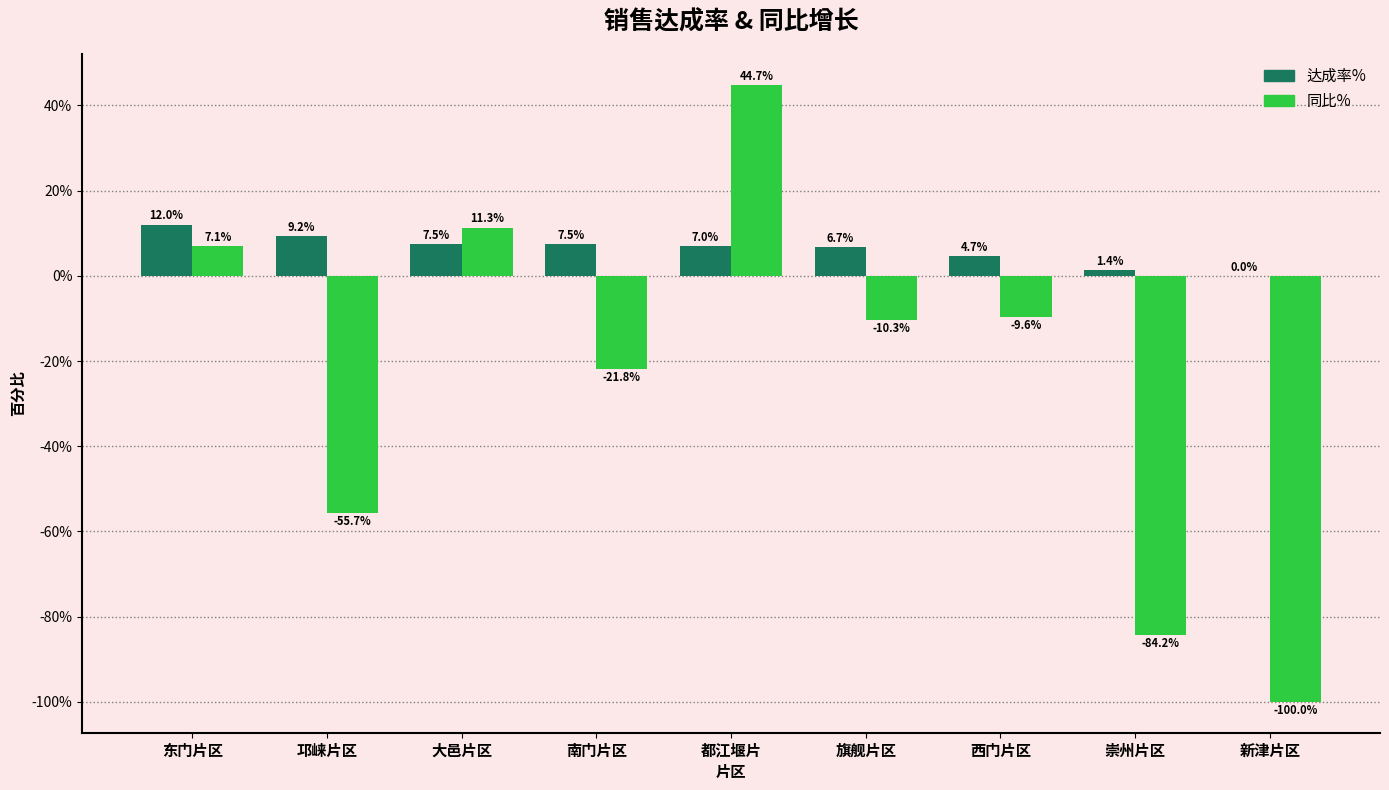

Is it true that 同比% equals -10.3 at 旗舰片区?

True